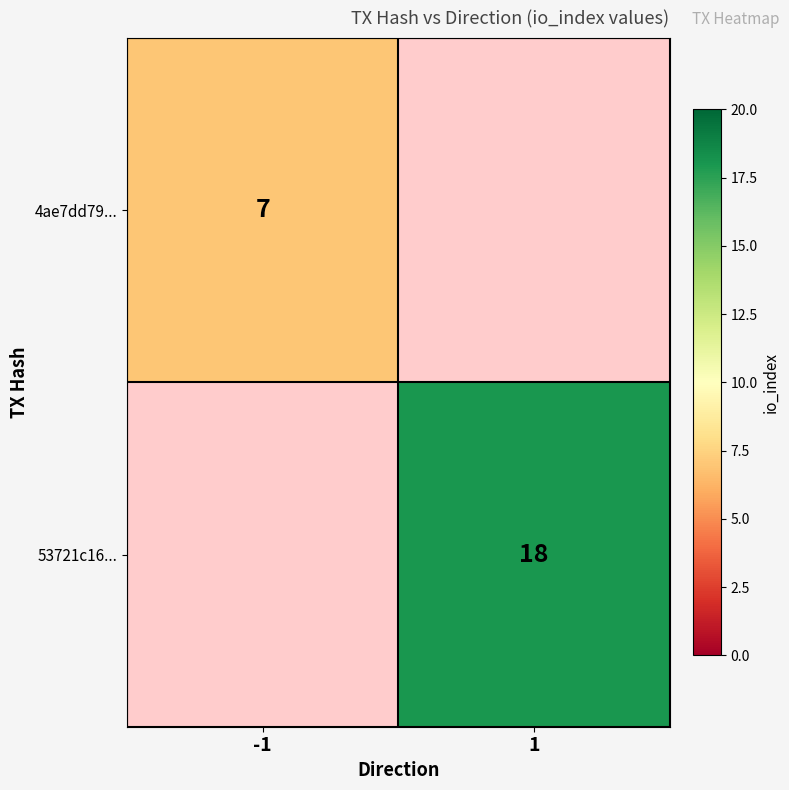

True or false: 4ae7dd79... has a value of 4 at -1.

False